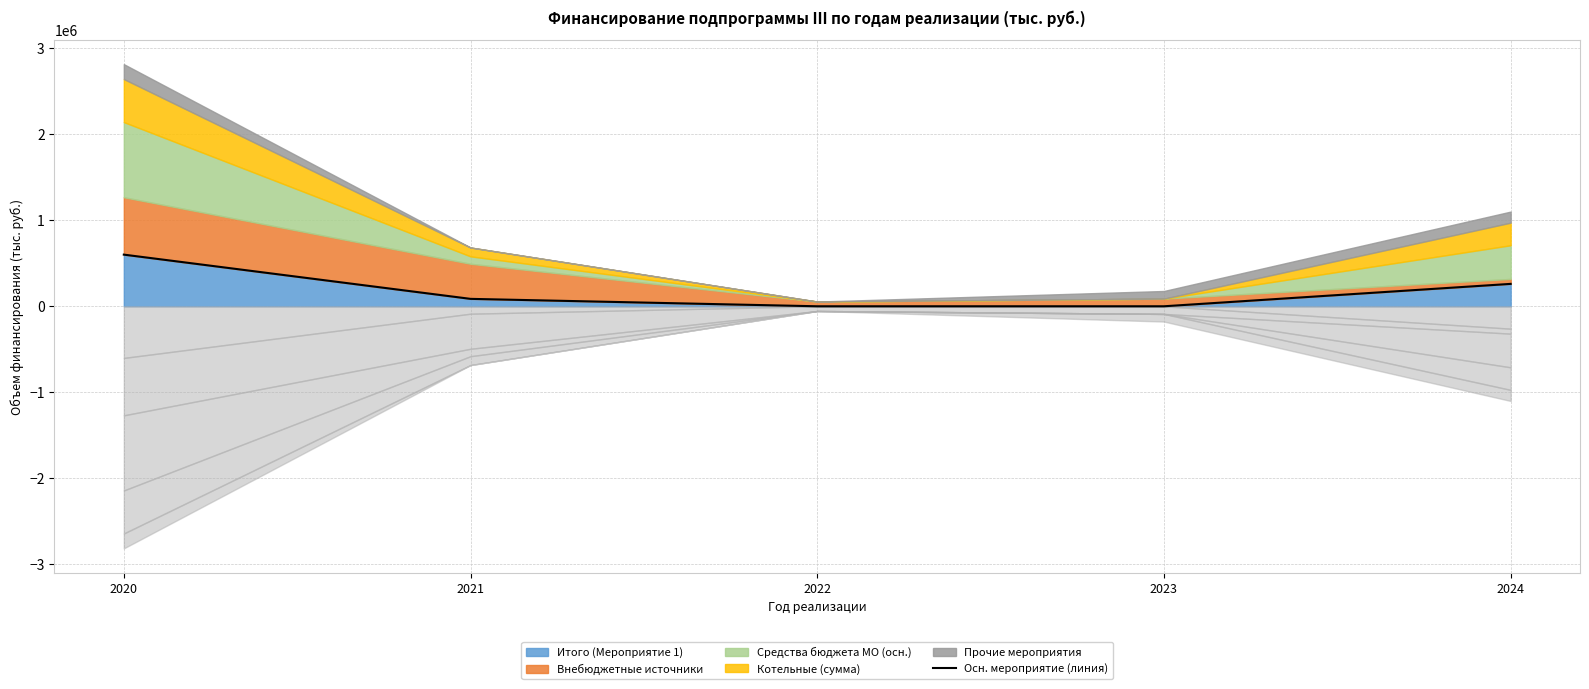

List the labels in order of value, largest first.

2020, 2024, 2021, 2022, 2023